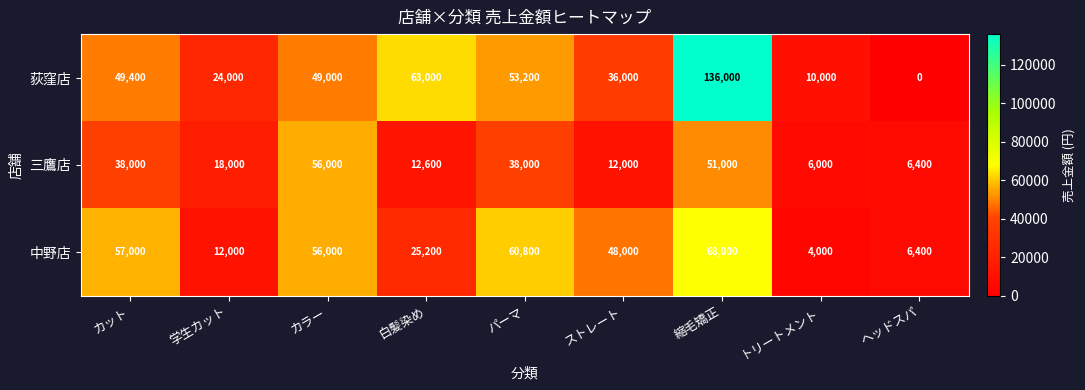

Which category has the lowest value in the 三鷹店 series?

トリートメント